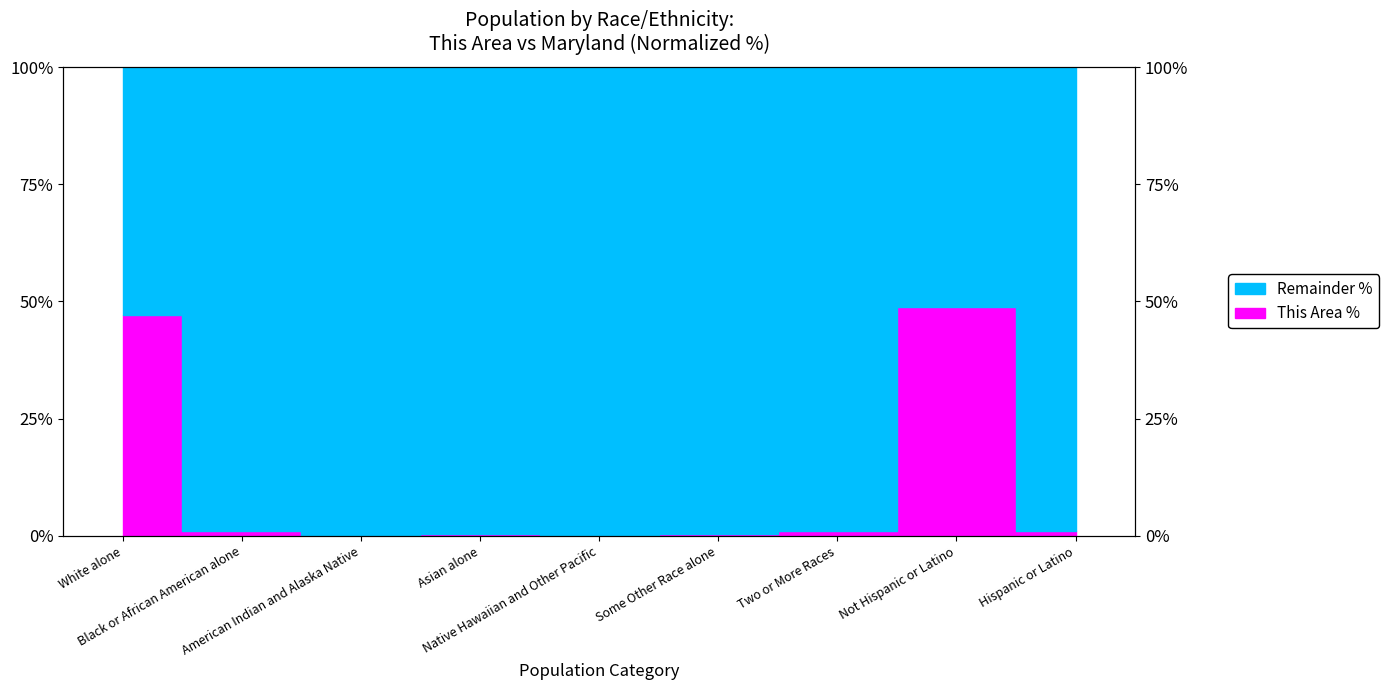

Where is the first local maximum?

Asian alone